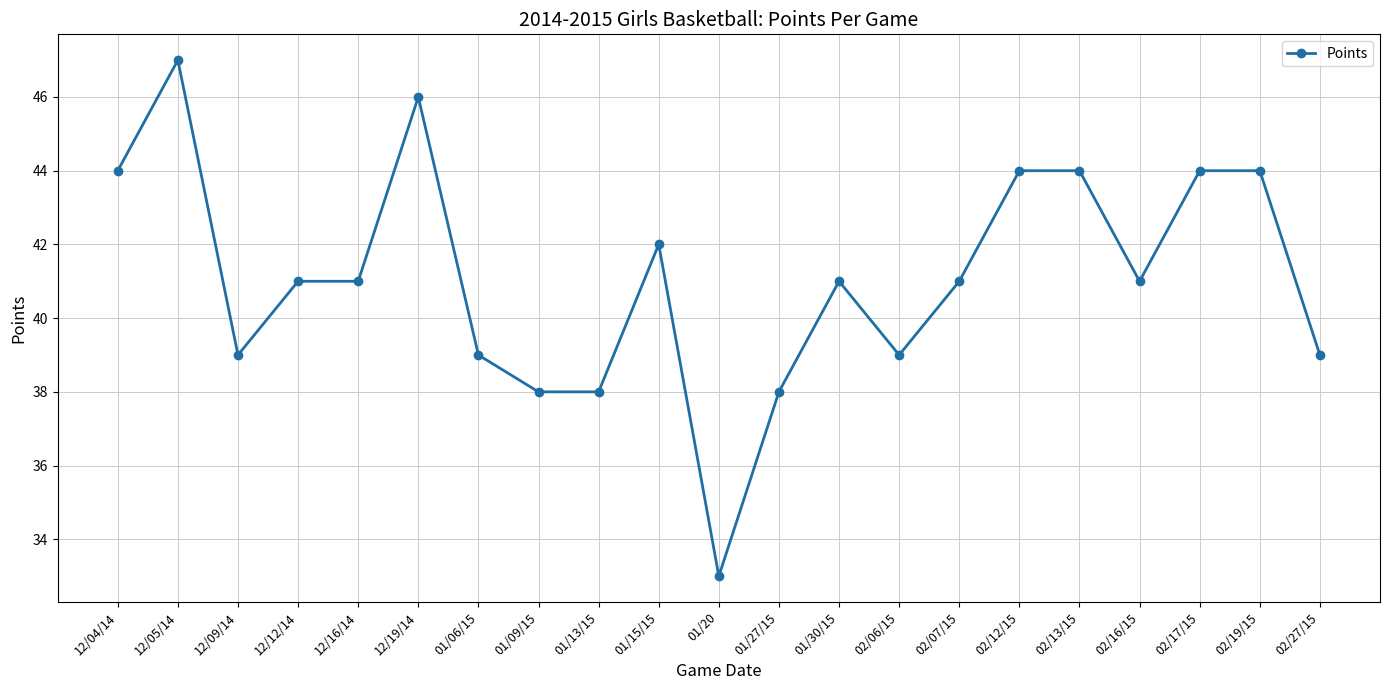

What is the value of the 6th point from the left?

46